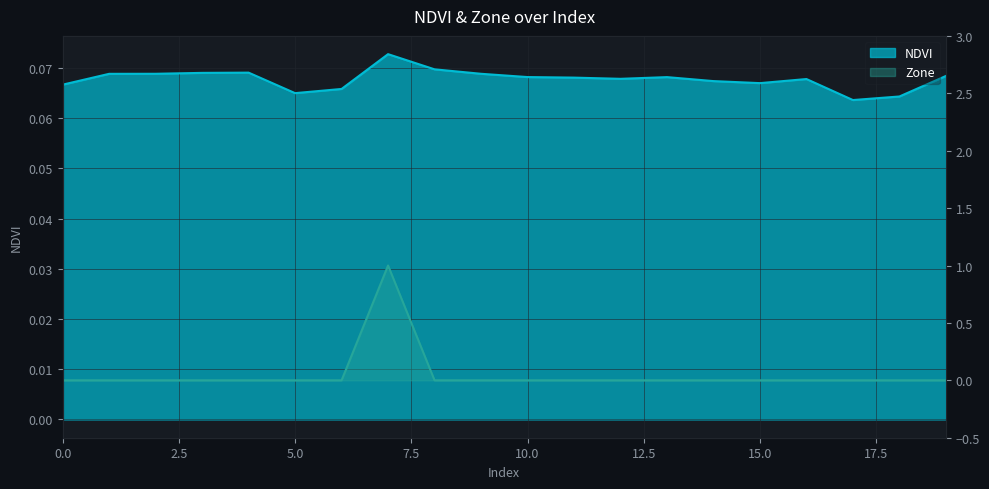

What is the value of the NDVI point at the 18th from the left?

0.1